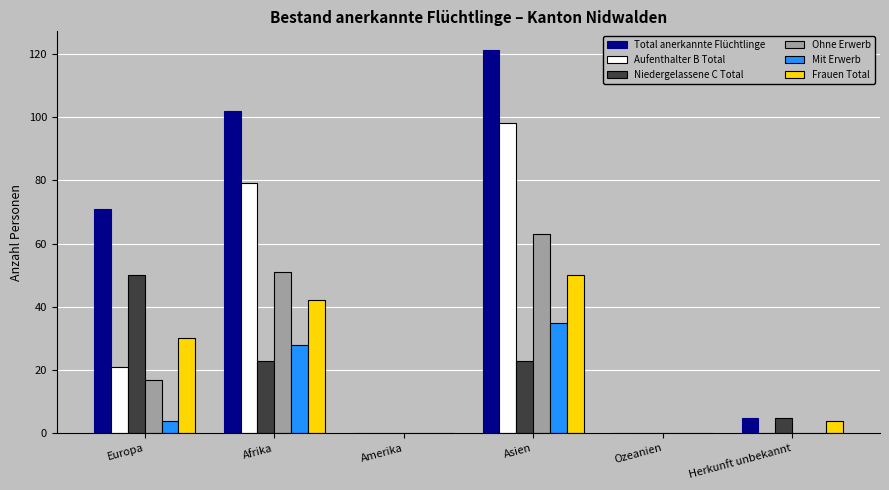

How many groups of bars are there?

6